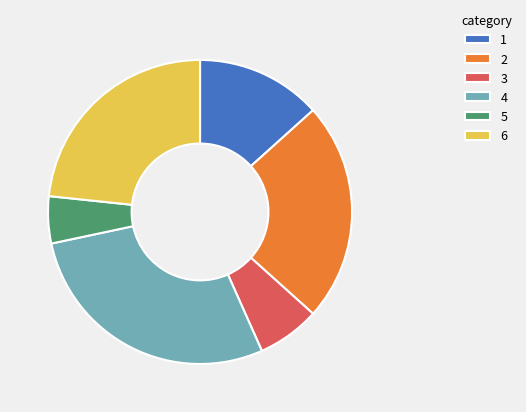

True or false: 1 accounts for 13% of the total.

True